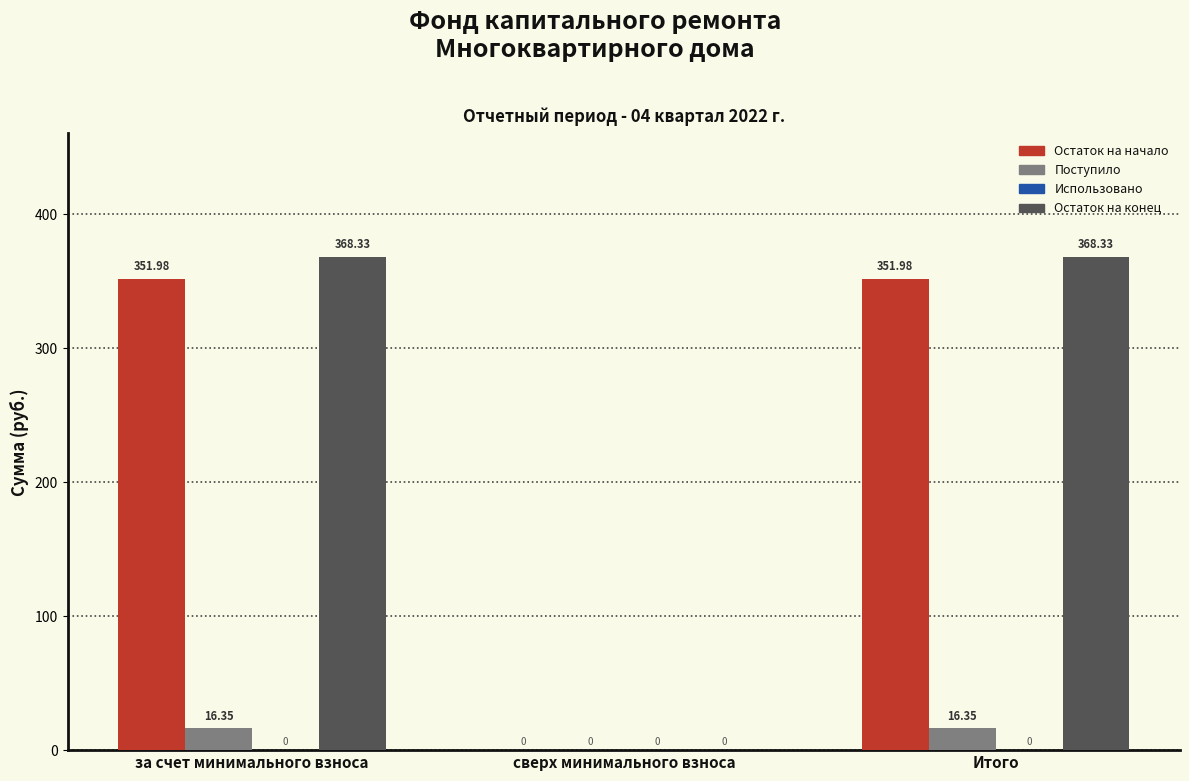

Which series changed the most between сверх минимального взноса and Итого?

Остаток на конец